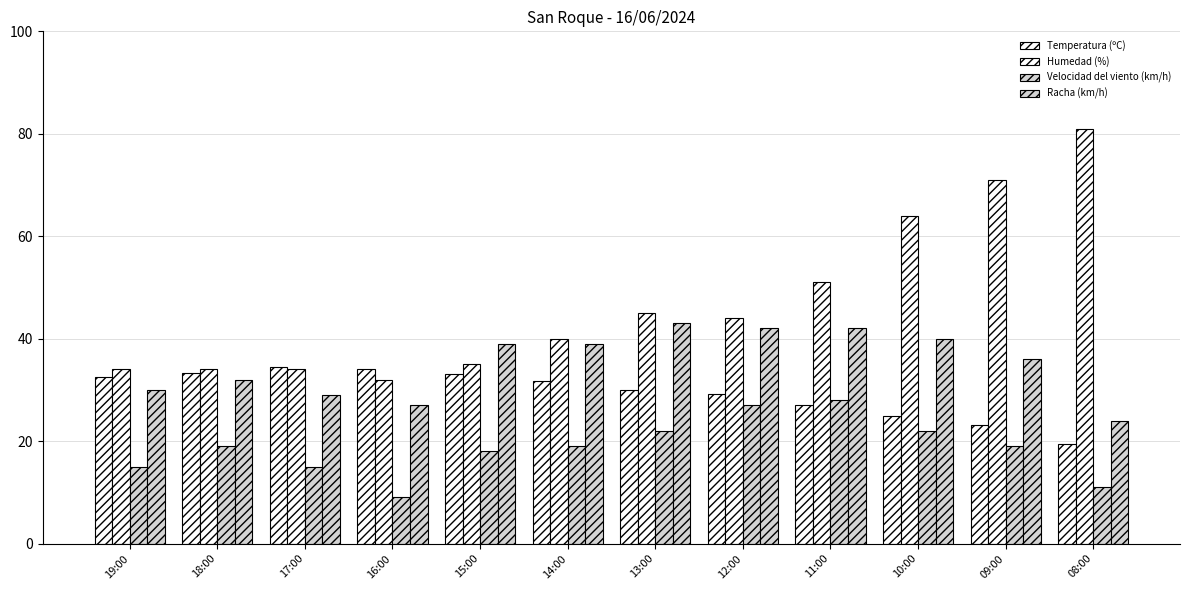

How many data points in Humedad (%) are less than 44?

6